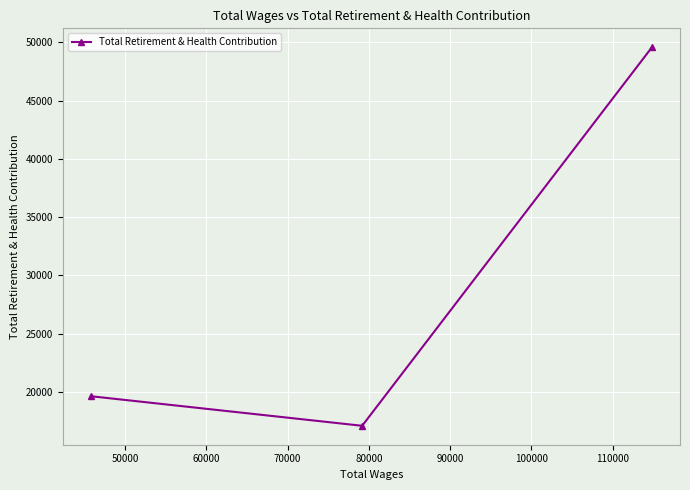

What is the sum of all values?

86285